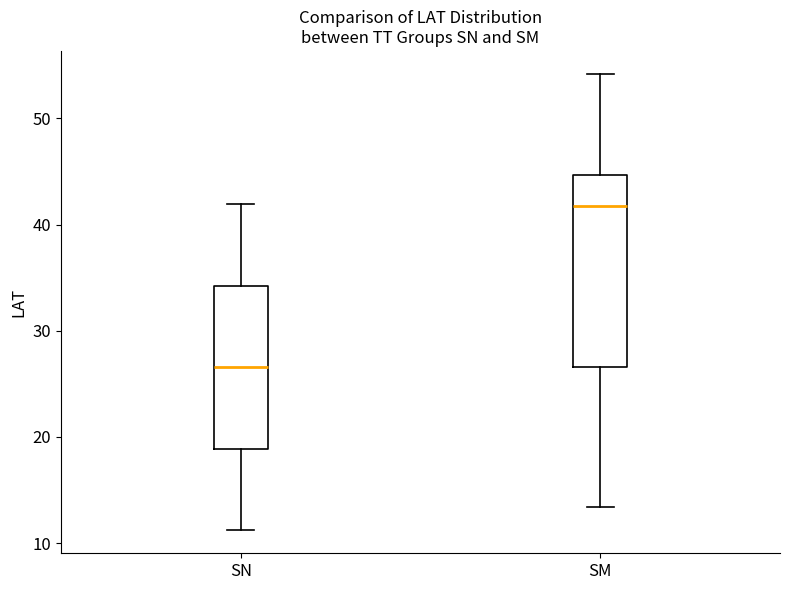

Which box has the highest median line?

SM